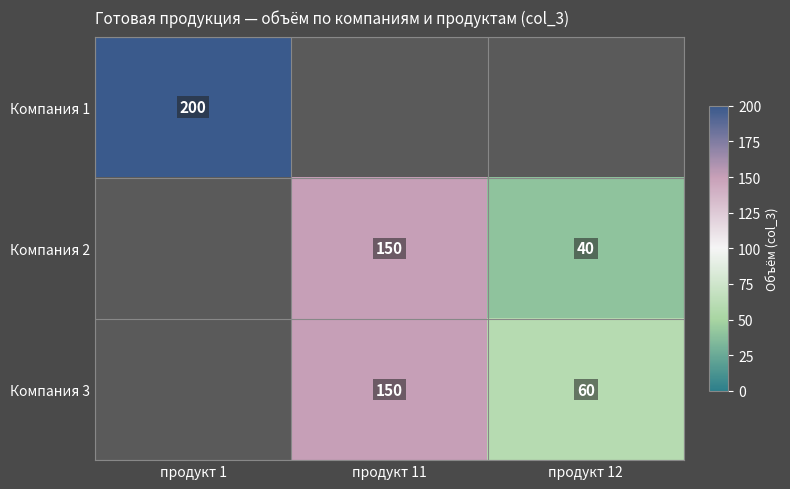

Count the number of categories in the chart.

3